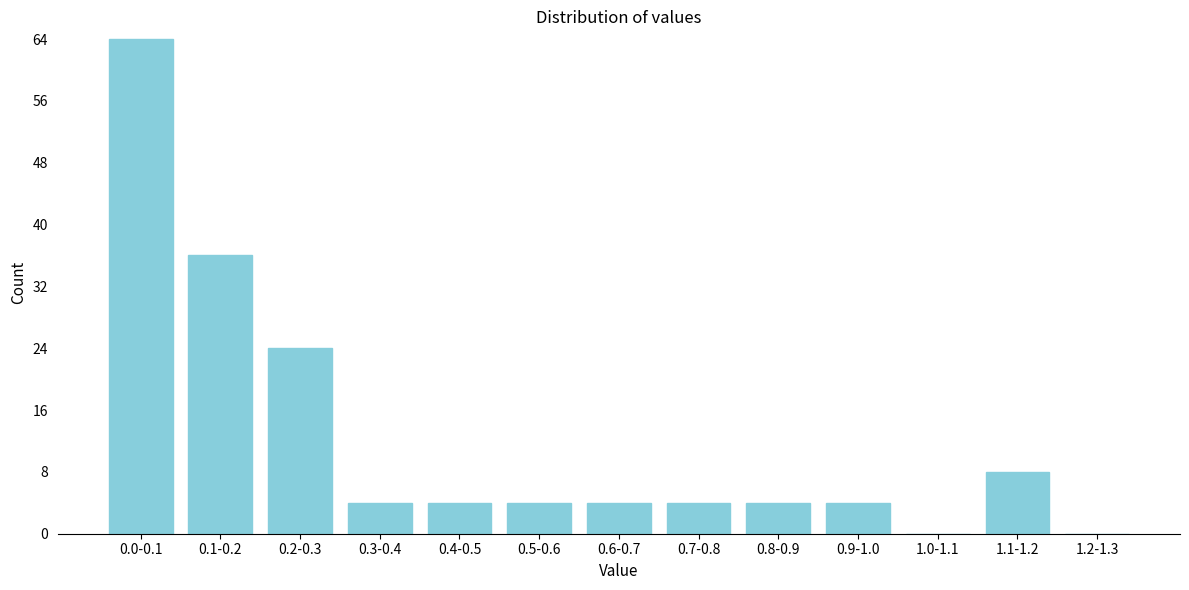

Reading left to right, transcribe all the data shown in this chart.

0.0-0.1=64	0.1-0.2=36	0.2-0.3=24	0.3-0.4=4	0.4-0.5=4	0.5-0.6=4	0.6-0.7=4	0.7-0.8=4	0.8-0.9=4	0.9-1.0=4	1.0-1.1=0	1.1-1.2=8	1.2-1.3=0